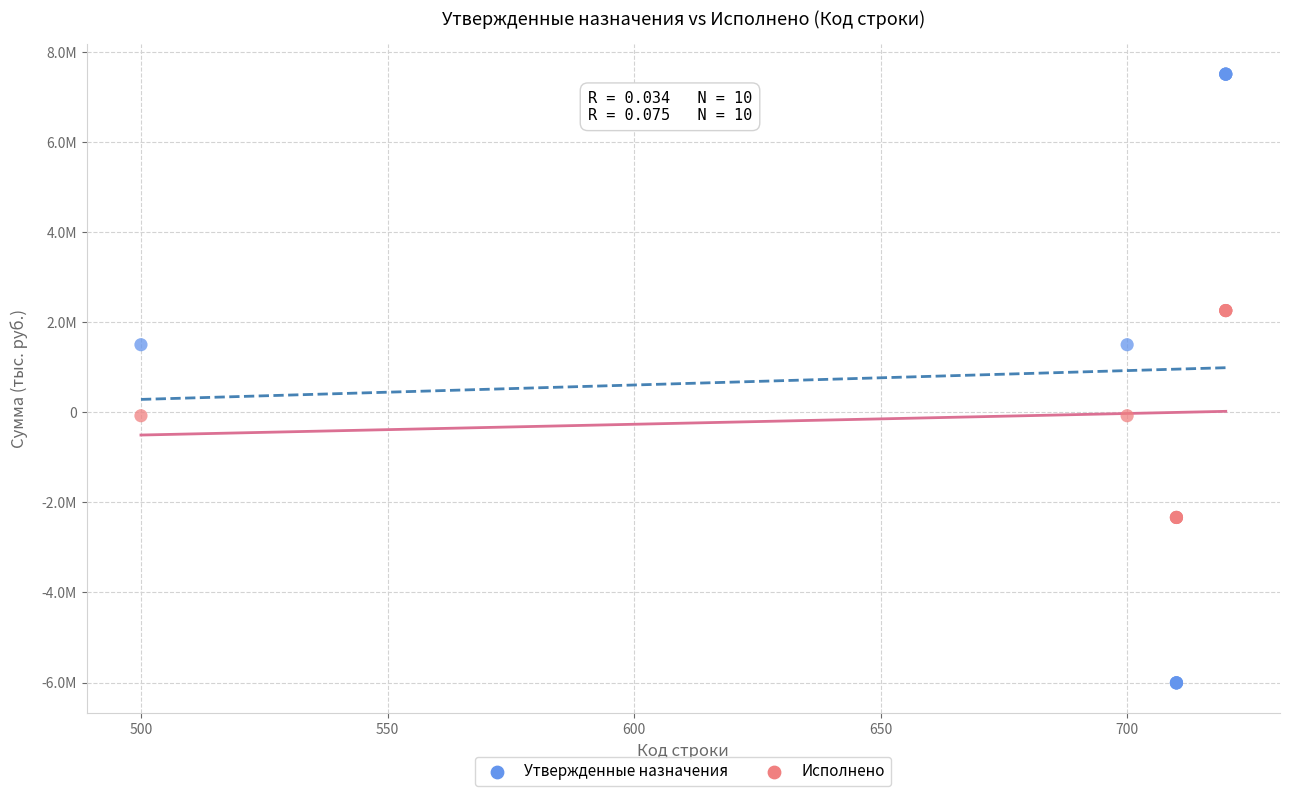

What are all the series names shown in the legend?

Утвержденные назначения, Исполнено